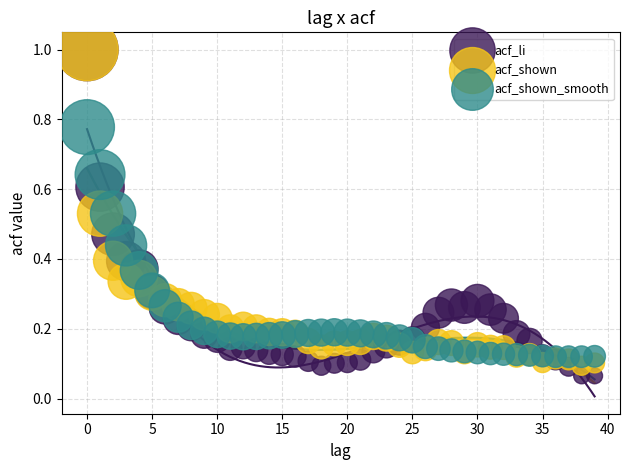

What are all the series names shown in the legend?

acf_li, acf_shown, acf_shown_smooth